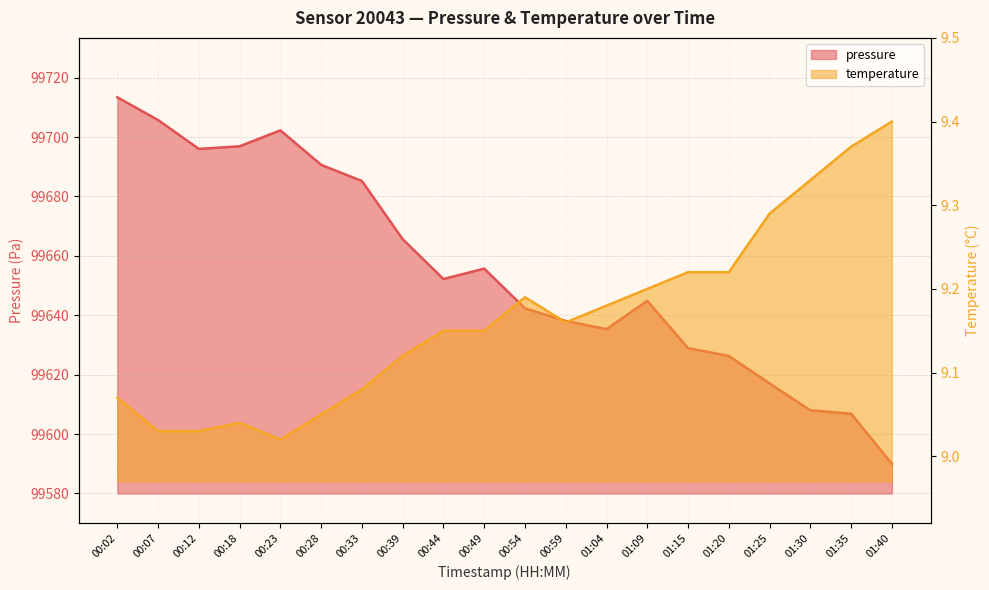

Which series has the widest spread of values?

pressure